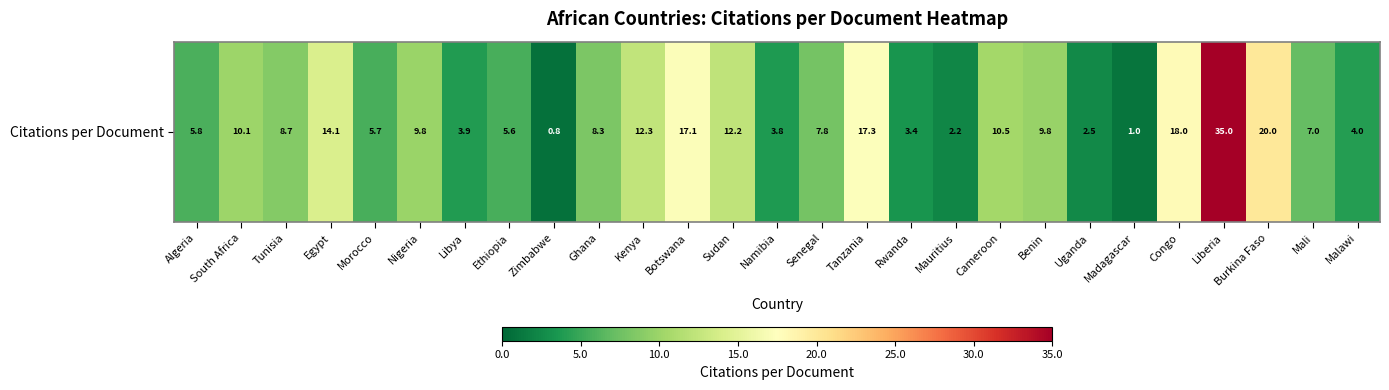

The value at Libya is 3.9. True or false?

True